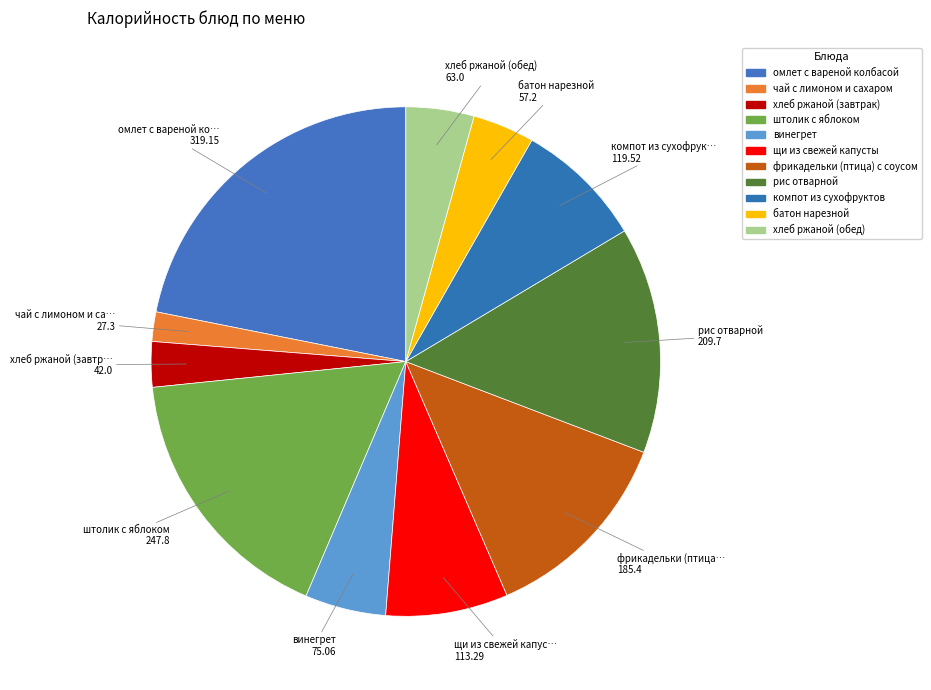

True or false: фрикадельки (птица) с соусом accounts for 13% of the total.

True